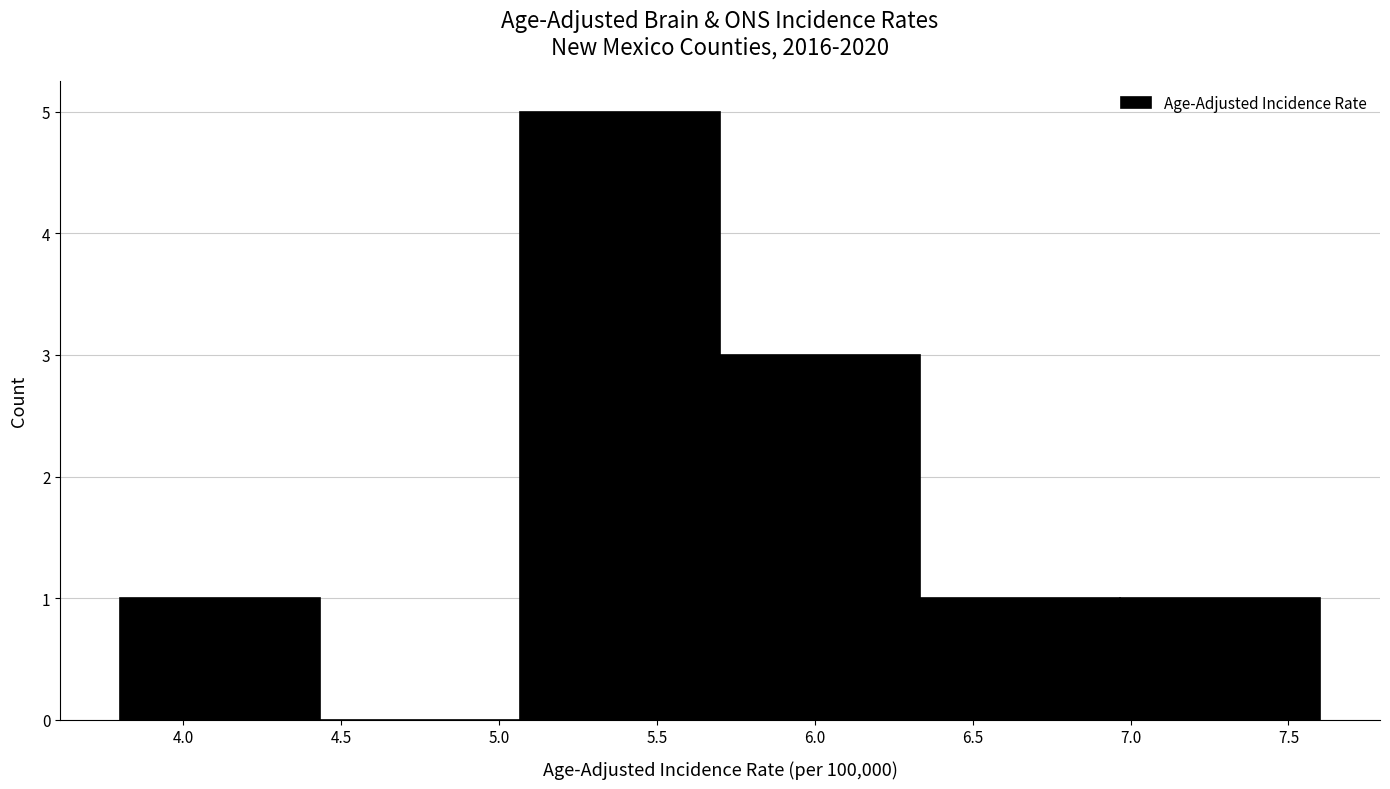

Reading left to right, list every bar in this chart as the range it spans on the x-axis followed by its height. Neither the bar edges nor the heights are printed on the chart, so give them approximately, as read against the axes.

3.80 to 4.45: 1
4.45 to 5.05: 0
5.05 to 5.70: 5
5.70 to 6.35: 3
6.35 to 6.95: 1
6.95 to 7.60: 1